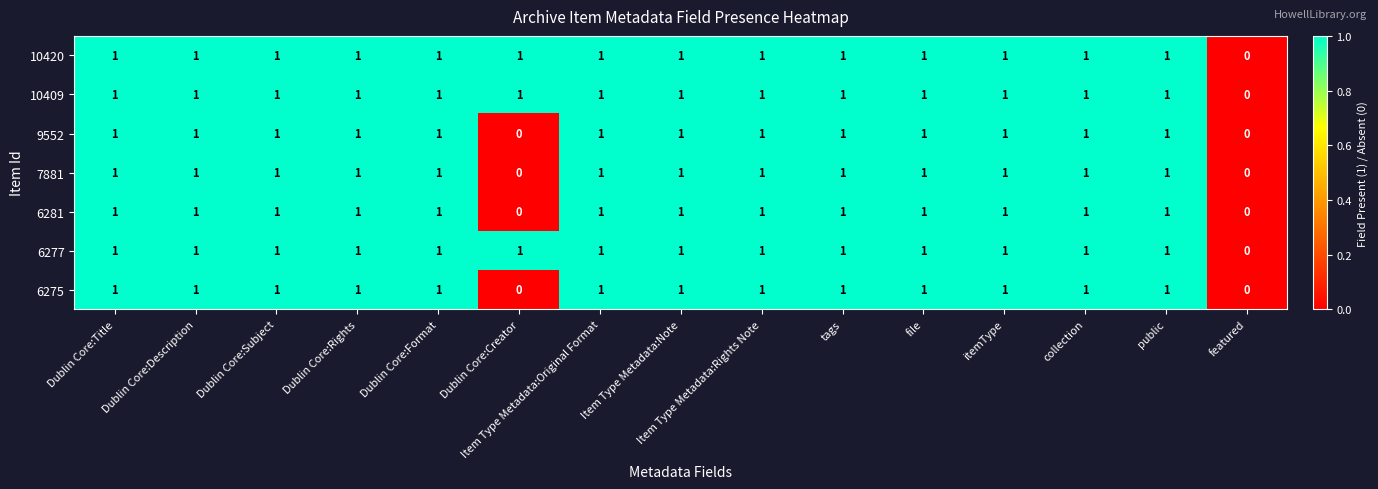

True or false: 10420 has a value of 1 at tags.

True